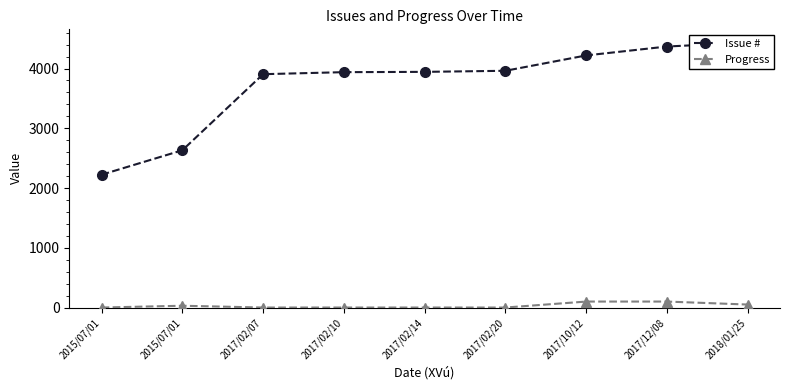

At which category is the sum across all series the highest?

2018/01/25